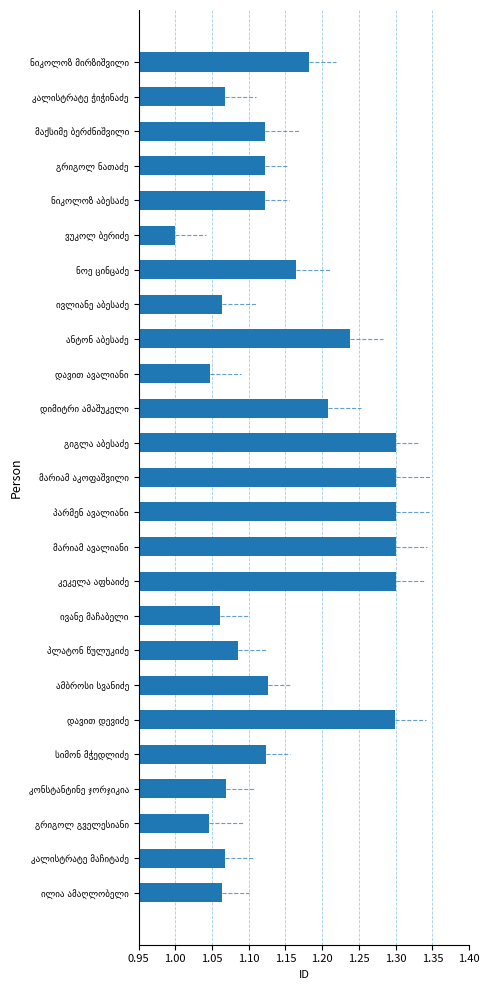

What is the greatest value displayed?

1.3